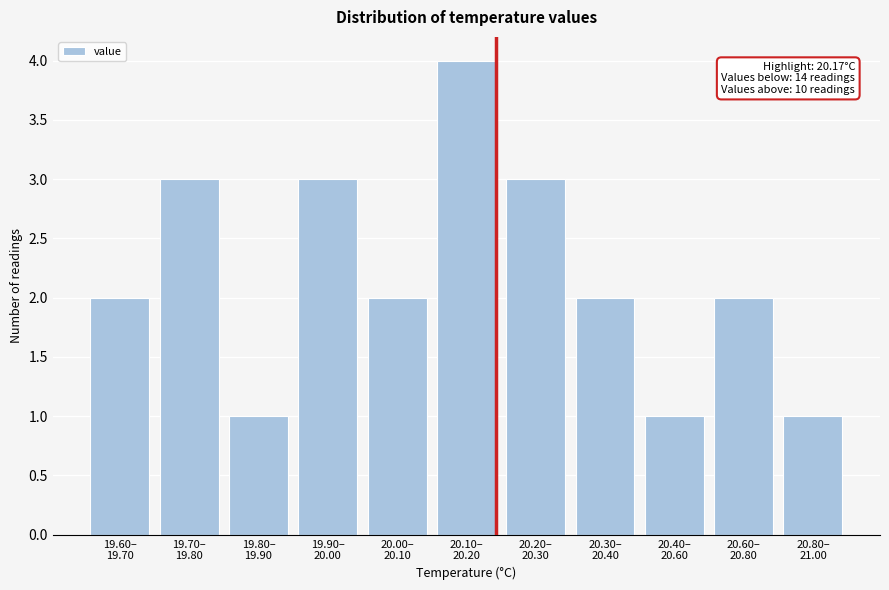

Reading right to left, transcribe all the data shown in this chart.

1	2	1	2	3	4	2	3	1	3	2